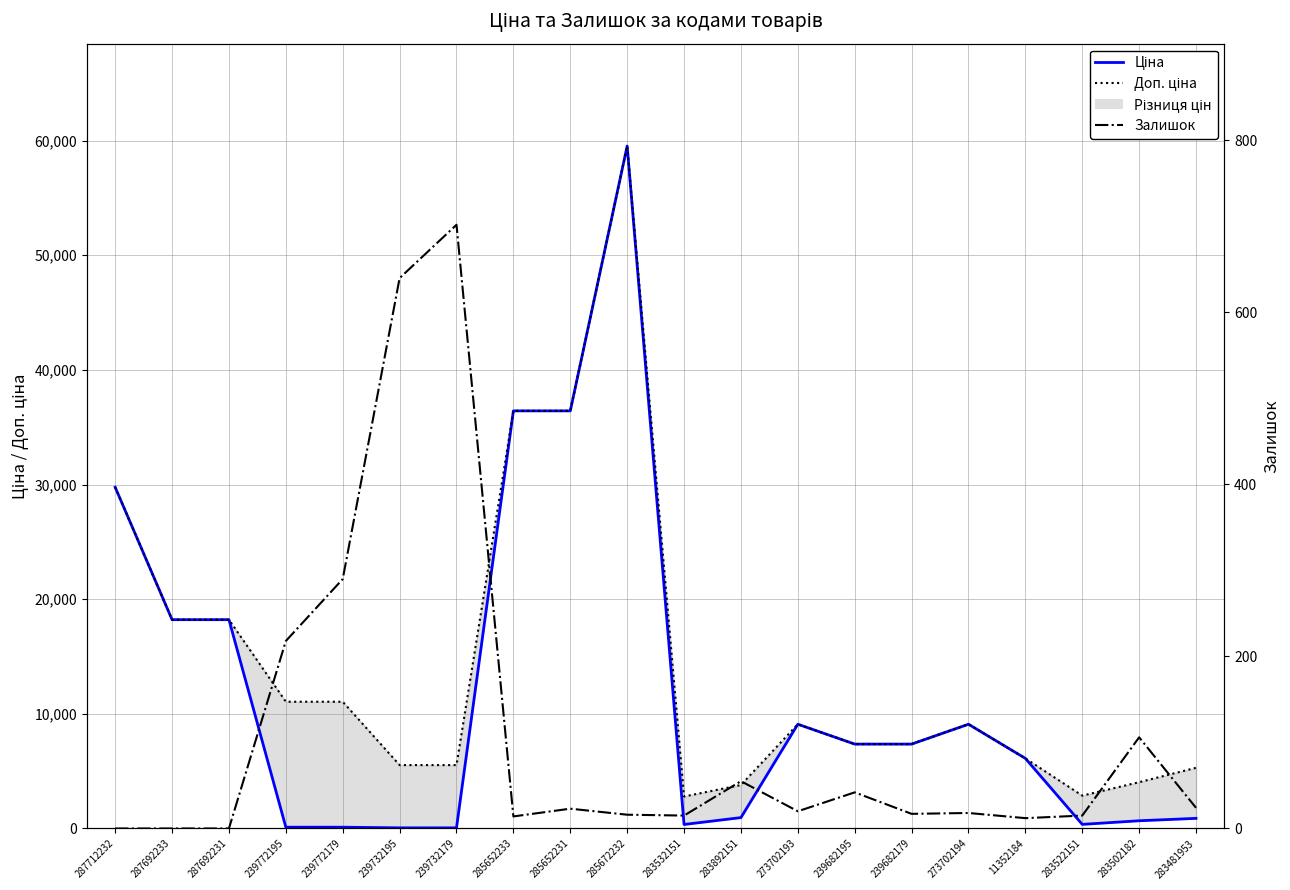

At which label is Залишок closest to 351?

239772179